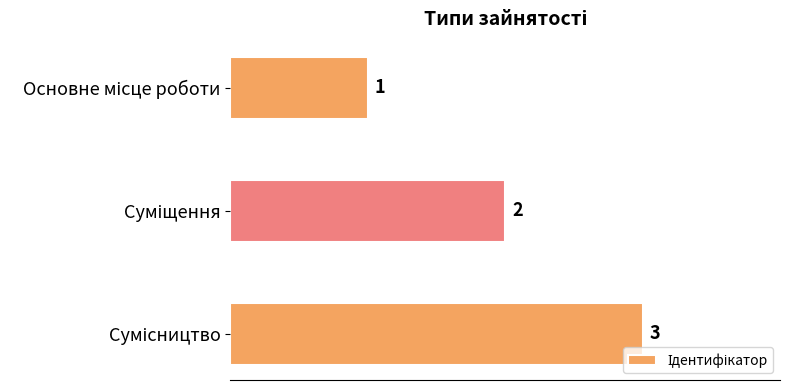

What is the difference between the maximum and minimum values?

2